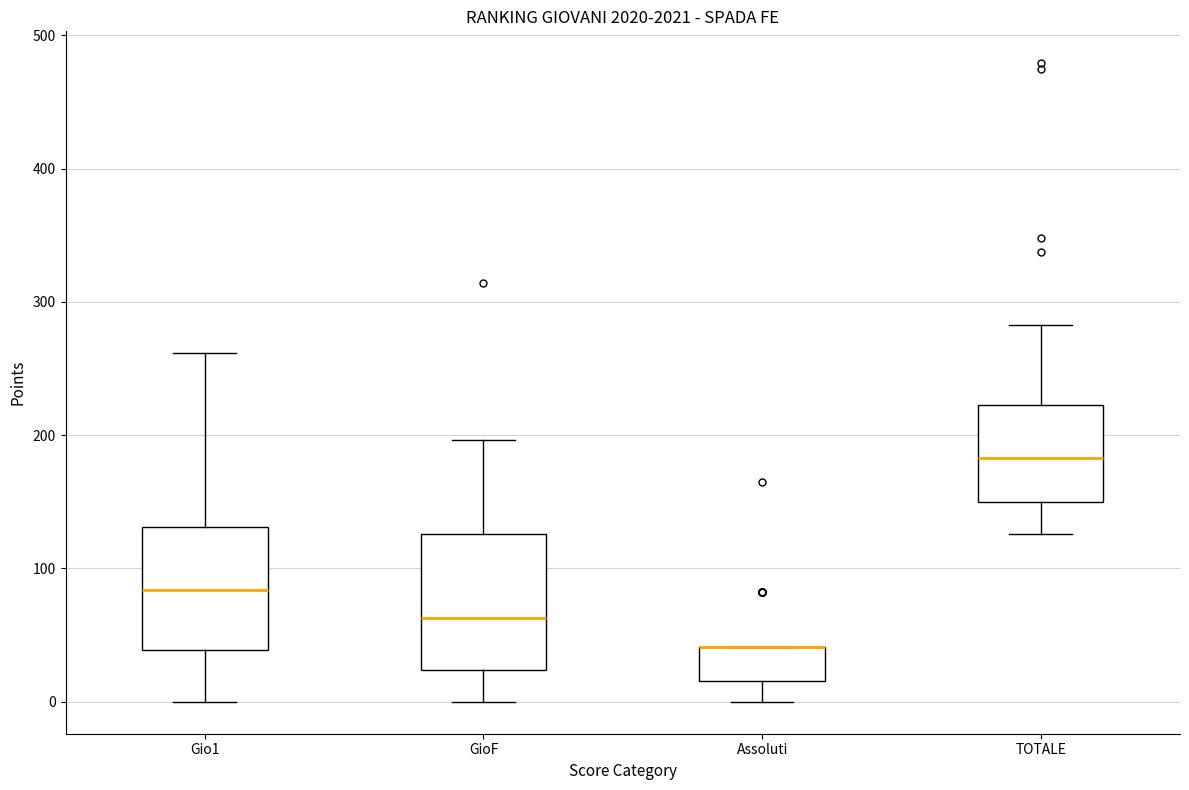

Comparing the boxes themselves (not the whiskers), which one is the tallest?

GioF